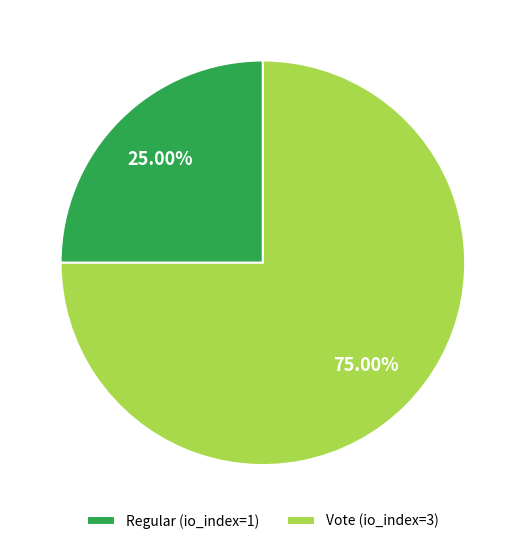

To the nearest percent, what is the average slice percentage?

50%